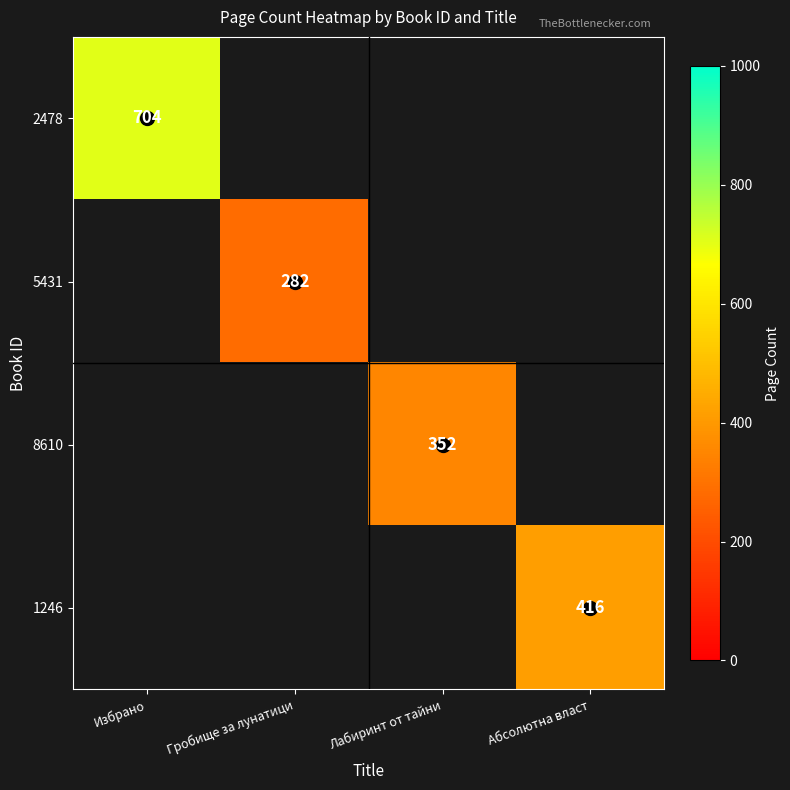

How many data points in 2478 are above 0?

1